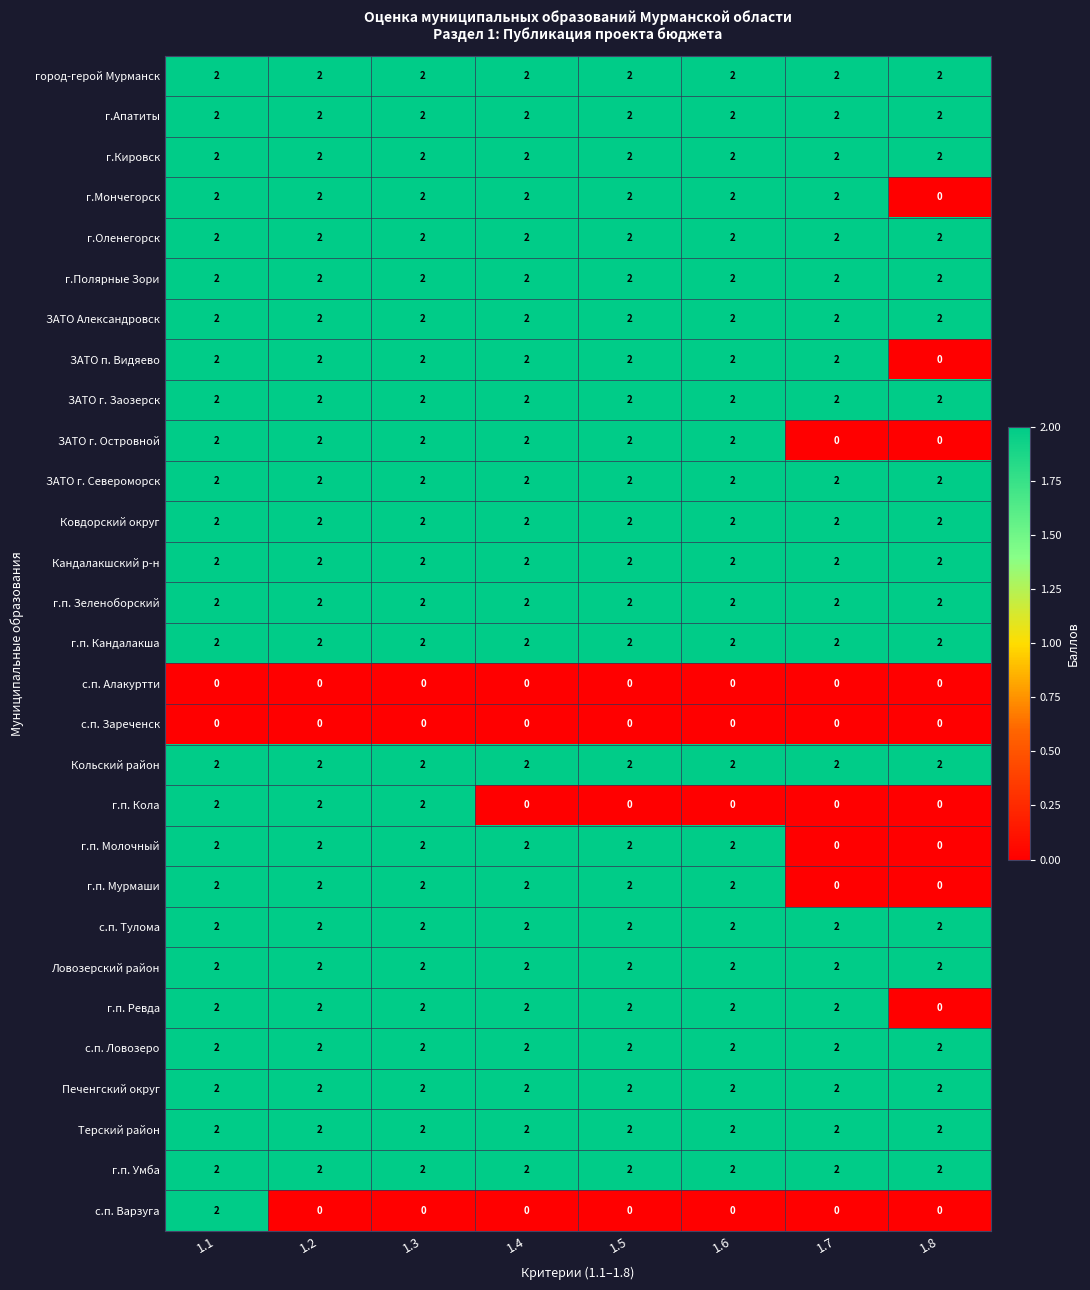

Is the value of г.п. Мурмаши at 1.5 greater than the value of ЗАТО п. Видяево at 1.8?

Yes